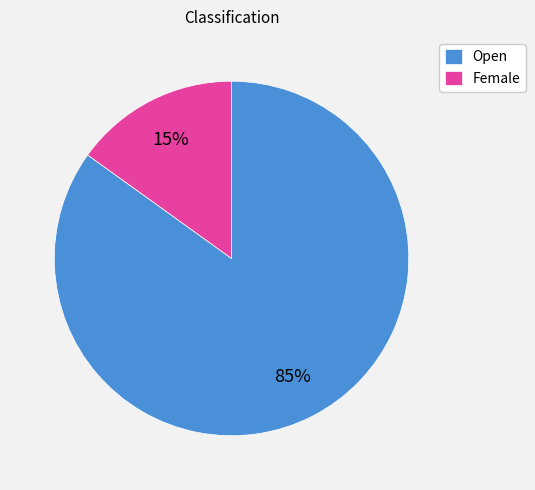

To the nearest percent, what is the difference between the Open and Female slice percentages?

70%